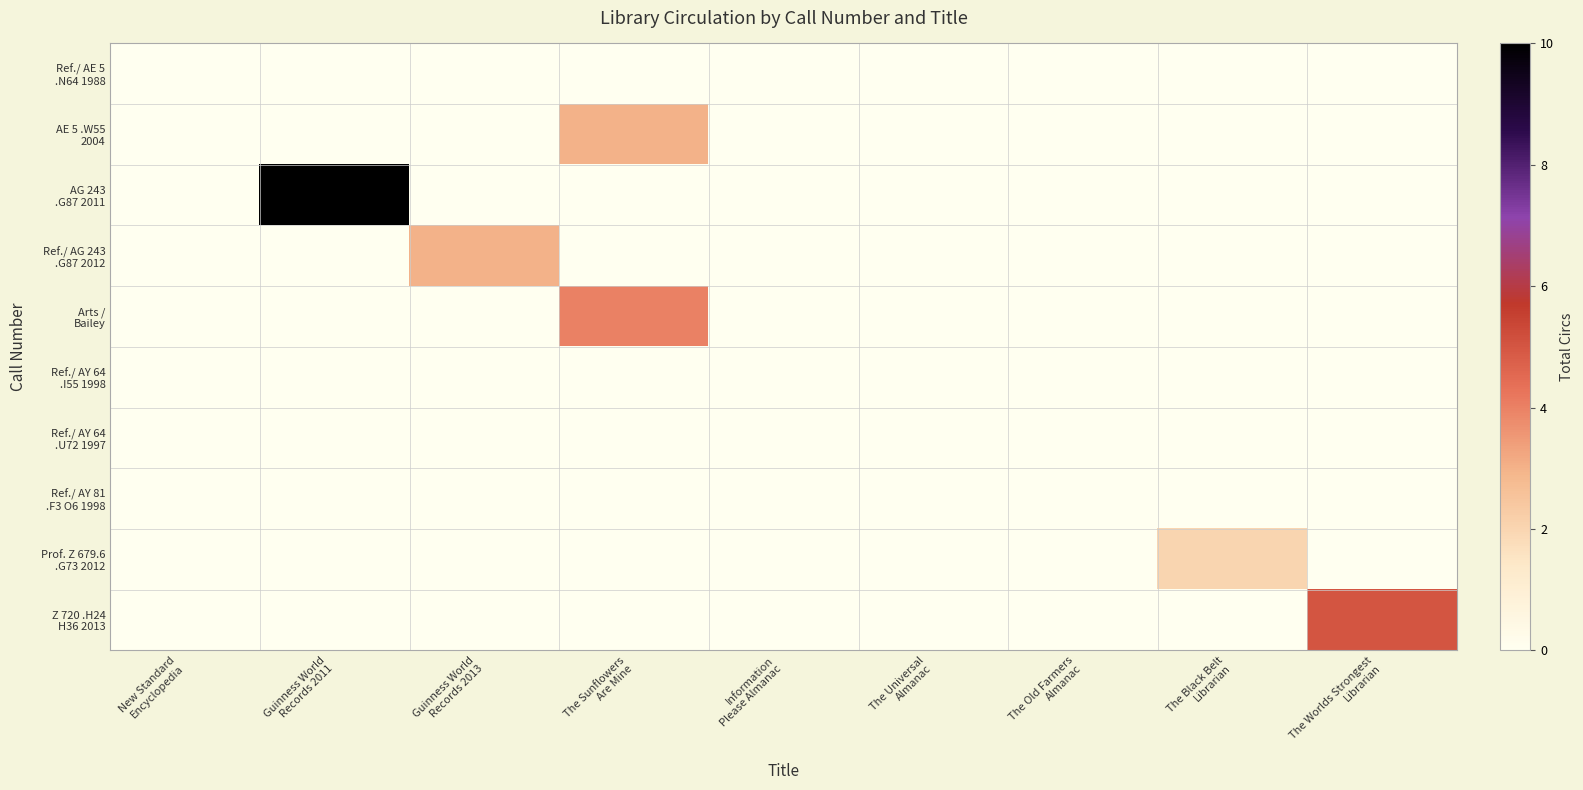

At which category is the sum across all series the highest?

Guinness World
Records 2011